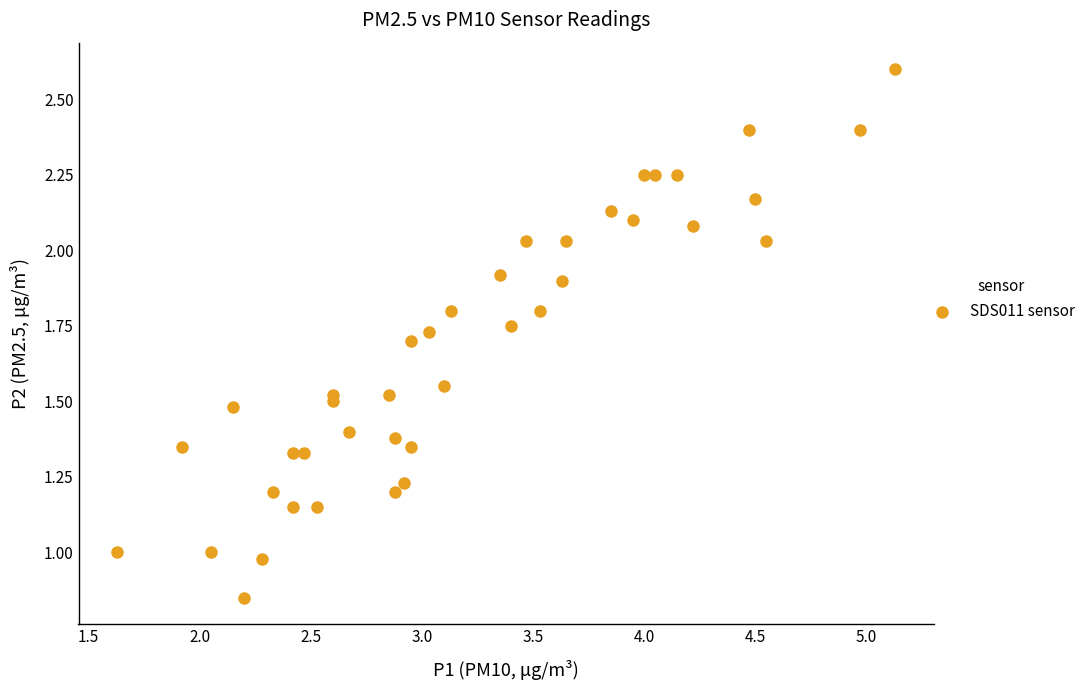

What is the range of X values (max minus min)?

3.5